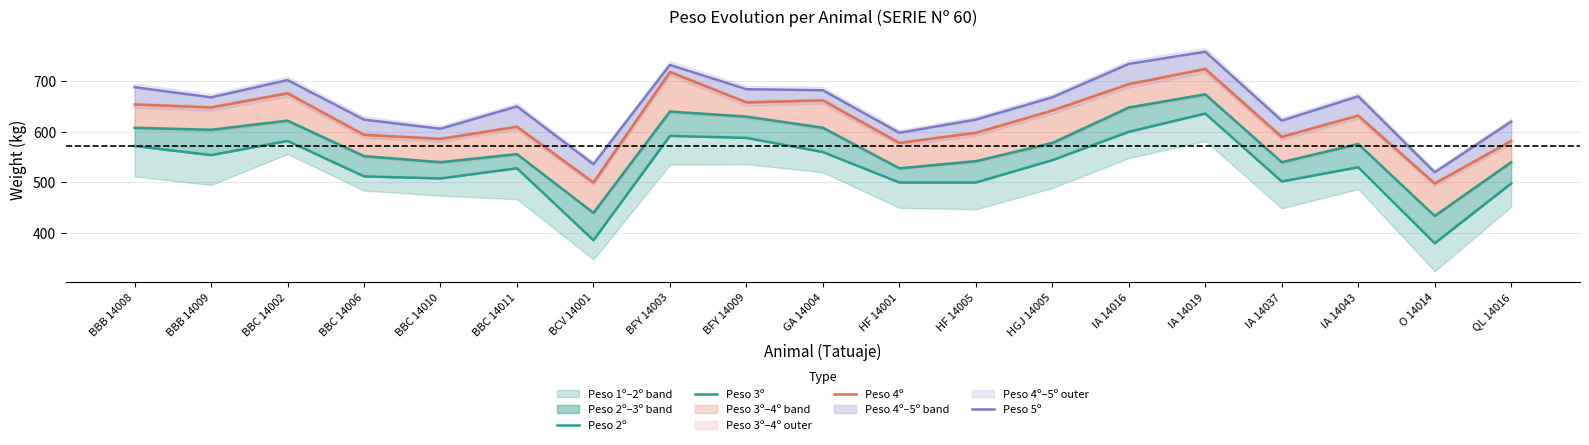

True or false: Peso 4º and Peso 3º intersect in this chart.

False